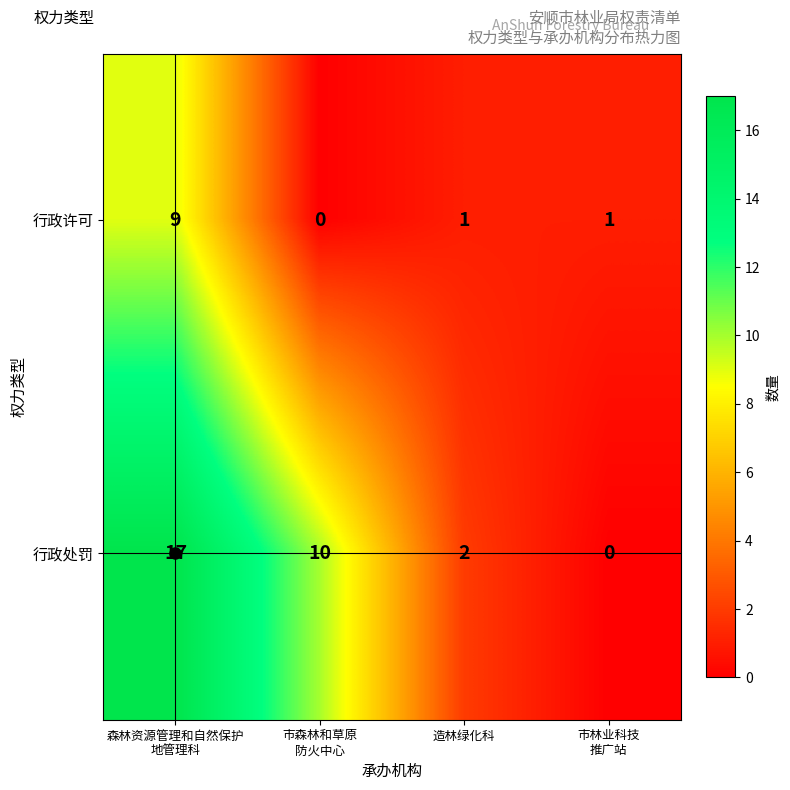

Which series has the largest range (max minus min)?

行政处罚